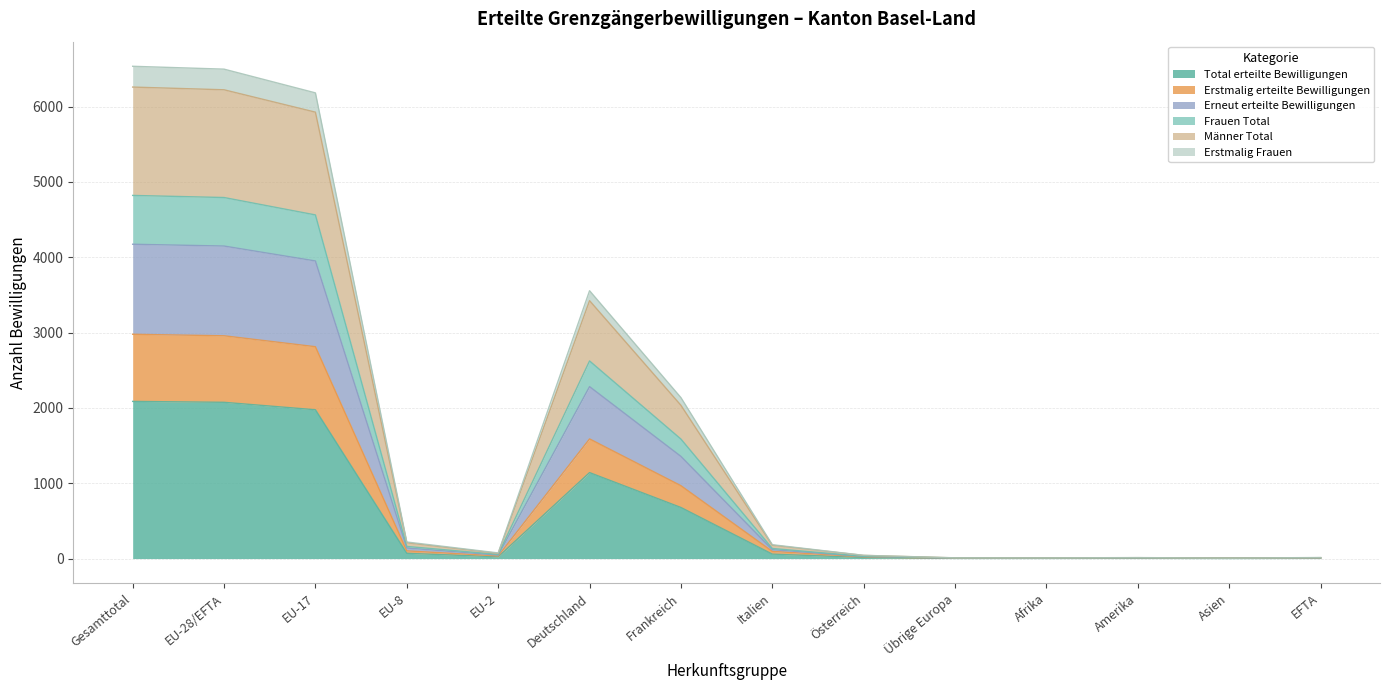

What is the maximum value for Total erteilte Bewilligungen?

2086